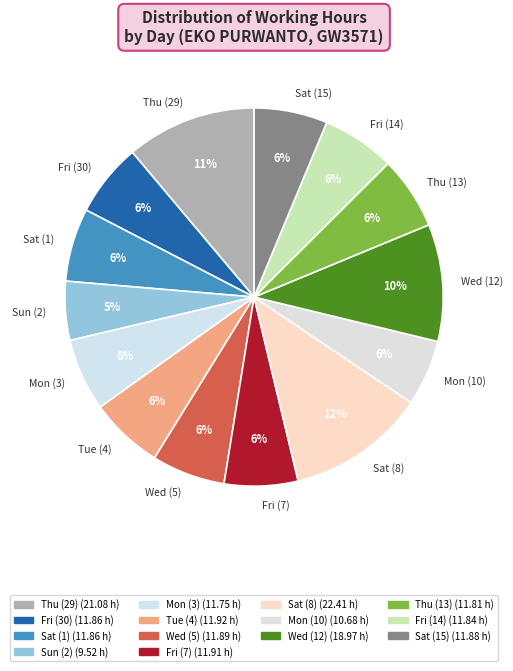

Is it true that Sat (1) is 1% of the pie?

False